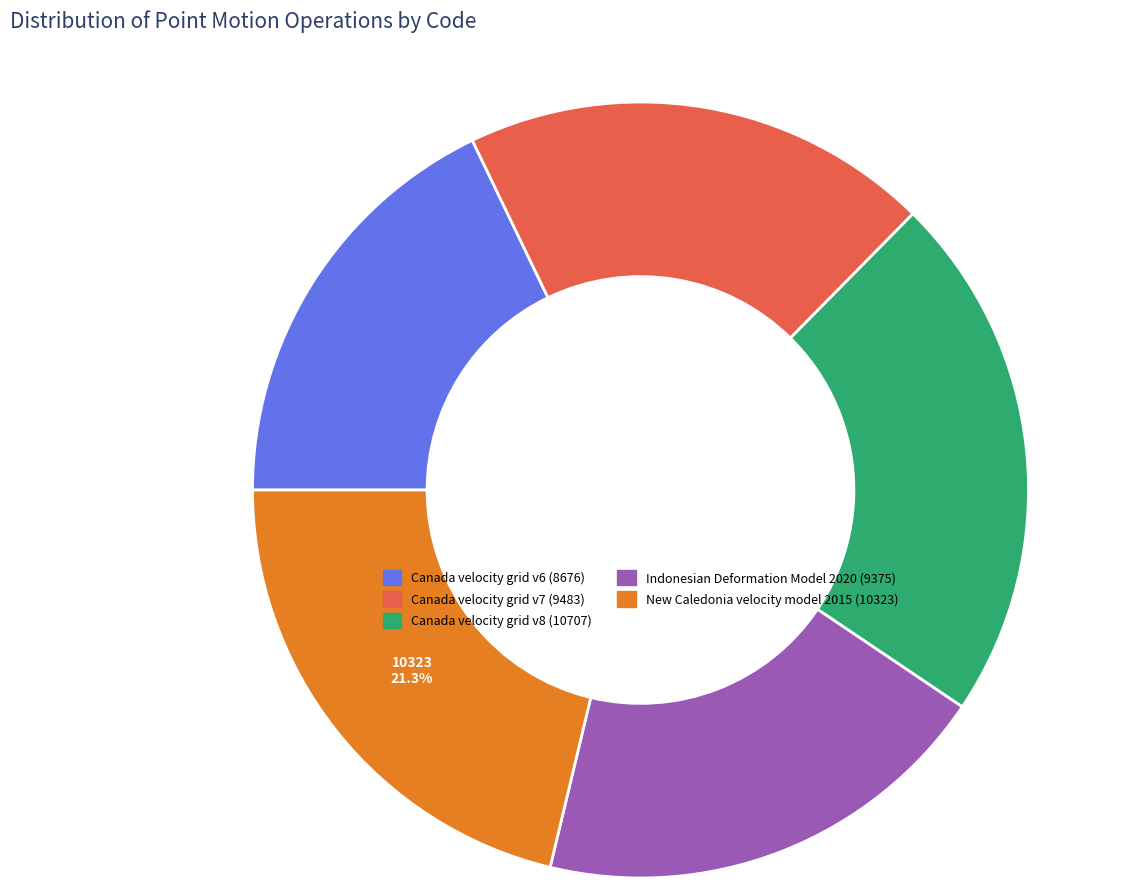

The Canada velocity grid v8 slice represents 29% of the pie. True or false?

False